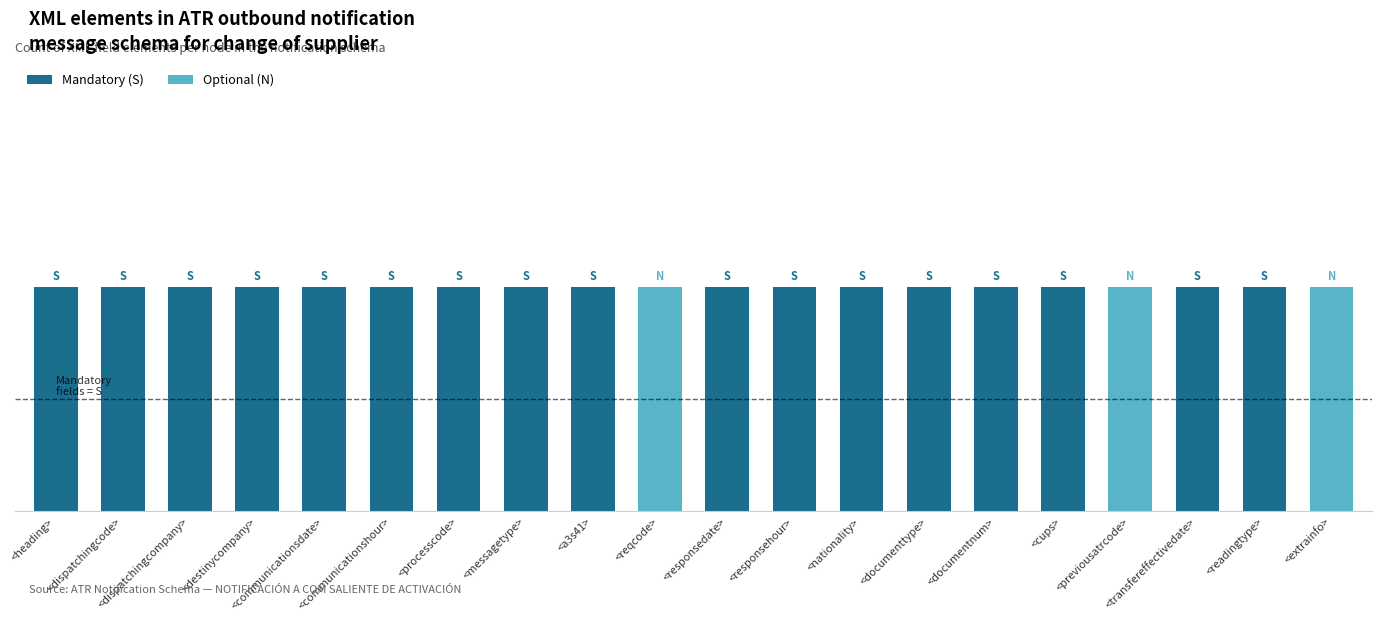

How many data points in Optional (N) are above 0?

3